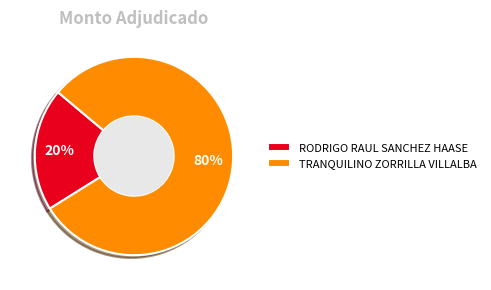

Between RODRIGO RAUL SANCHEZ HAASE and TRANQUILINO ZORRILLA VILLALBA, which is larger?

TRANQUILINO ZORRILLA VILLALBA